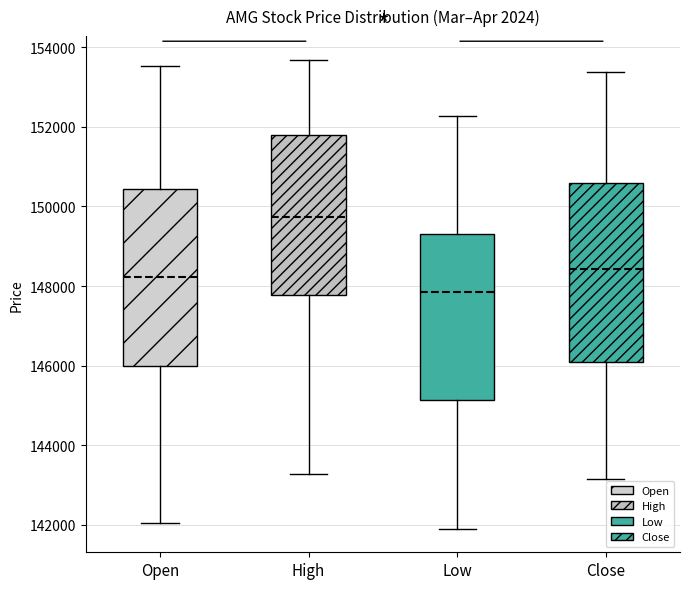

Reading left to right, transcribe this box plot: for each box, give where its median line is, the range the box spans, and where its two whiskers end, as read against the y-axis. The values are not printed on the chart, so give them approximately, as read against the axis.

Open: median 148200, box 146000 to 150400, whiskers 142000 to 153600
High: median 149800, box 147800 to 151800, whiskers 143200 to 153600
Low: median 147800, box 145200 to 149400, whiskers 142000 to 152200
Close: median 148400, box 146000 to 150600, whiskers 143200 to 153400